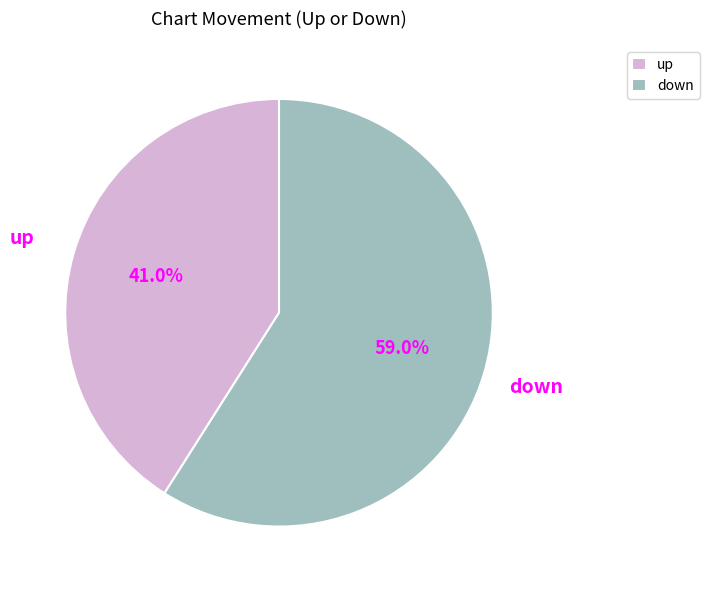

To the nearest percent, what is the combined percentage of up and down?

100%